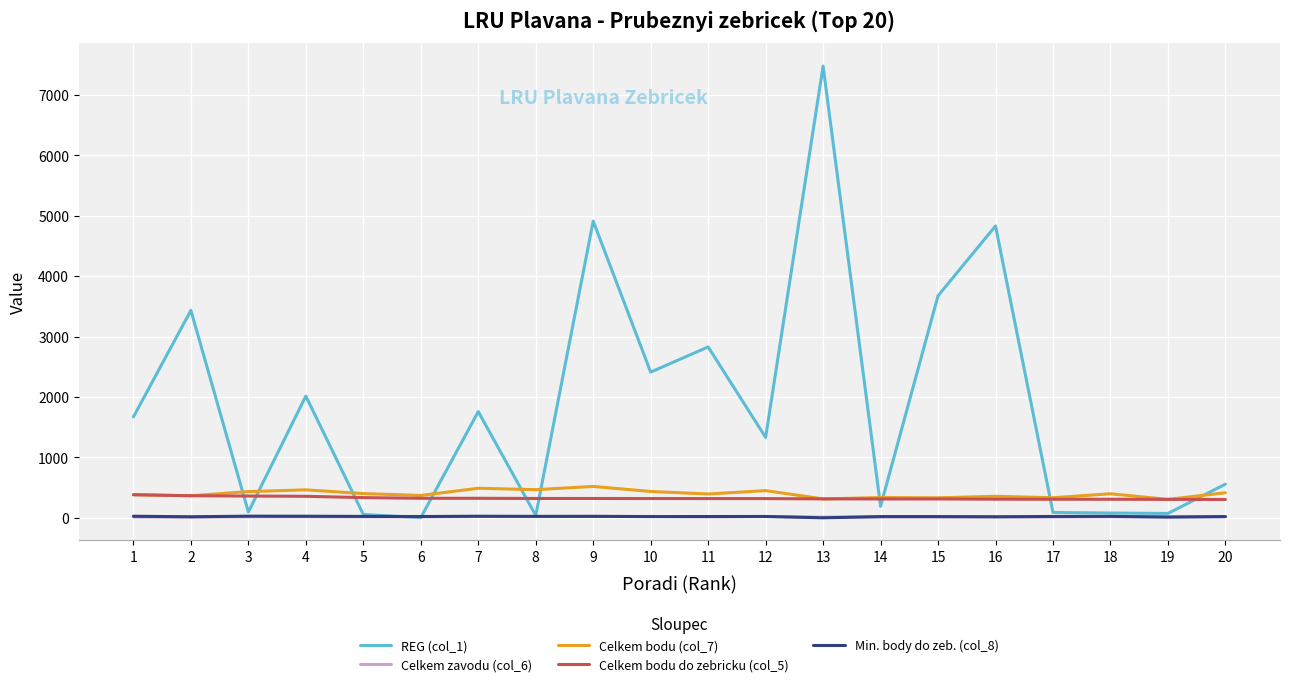

Which series has the largest total across all categories?

REG (col_1)